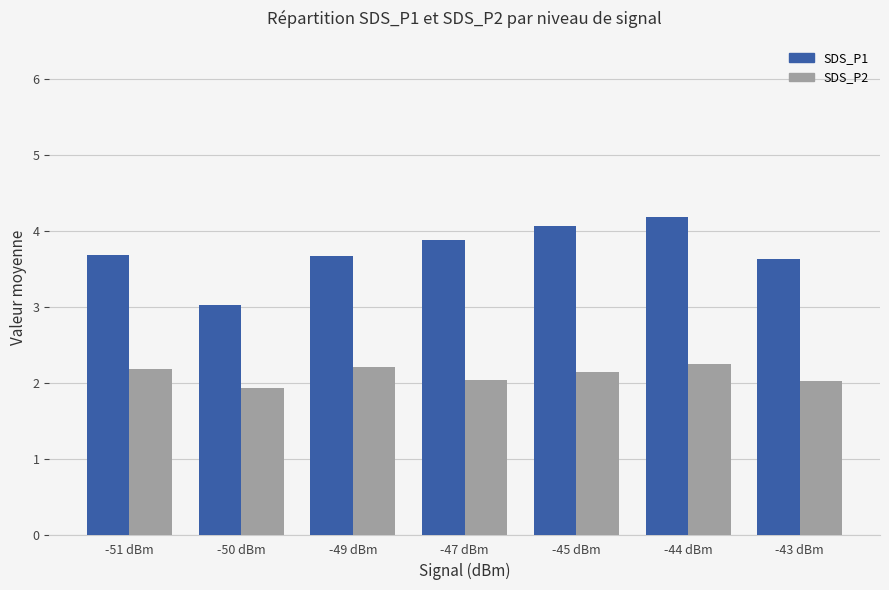

What position from the left is -47 dBm?

4